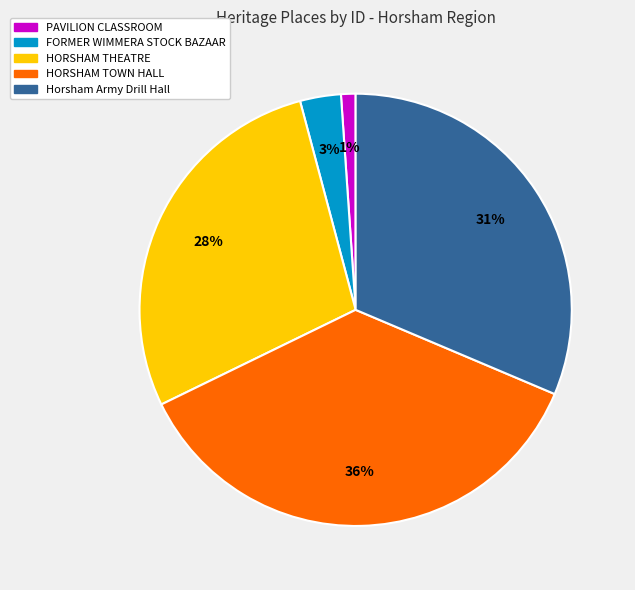

To the nearest percent, what is the difference between the Horsham Army Drill Hall and HORSHAM TOWN HALL slice percentages?

5%